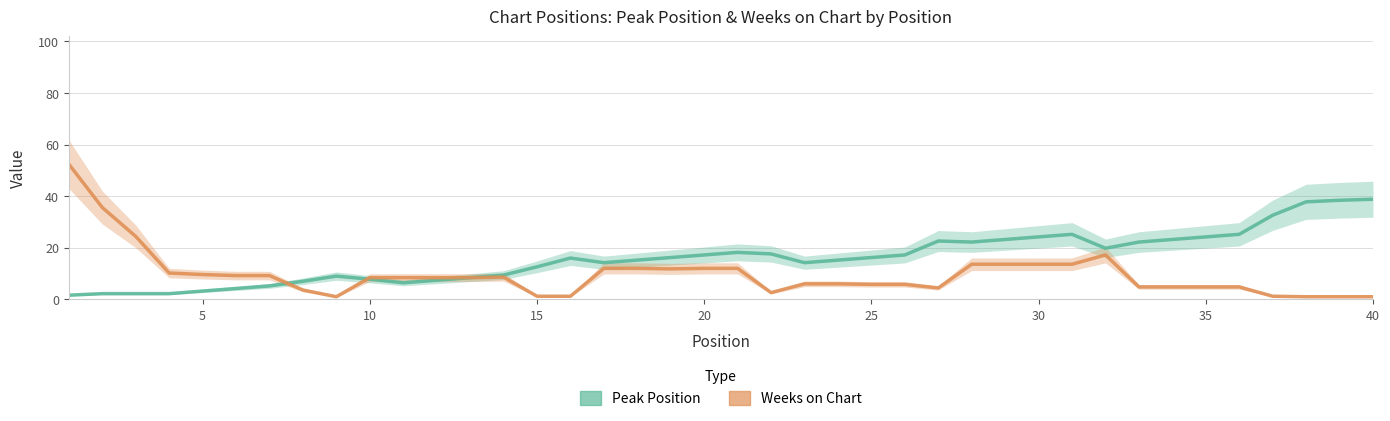

At which label does Weeks on Chart reach its minimum?

40